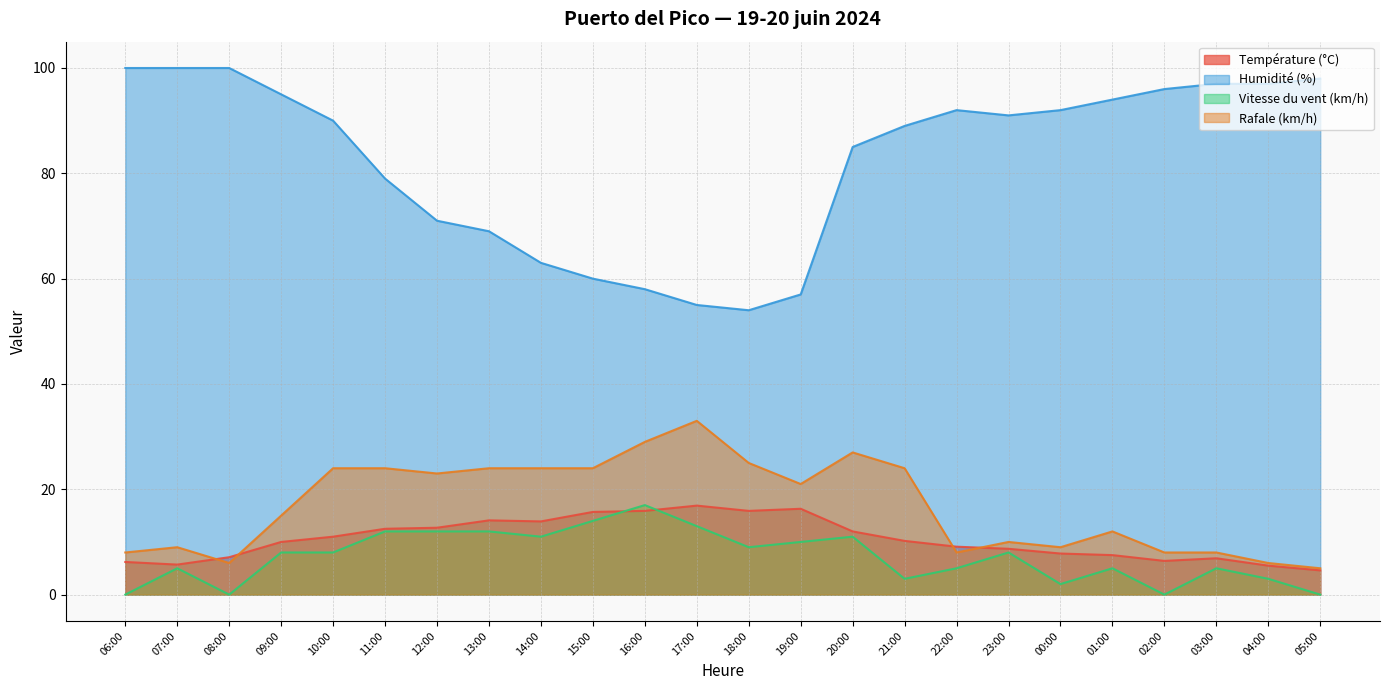

True or false: Humidité (%) and Rafale (km/h) cross at least once.

False